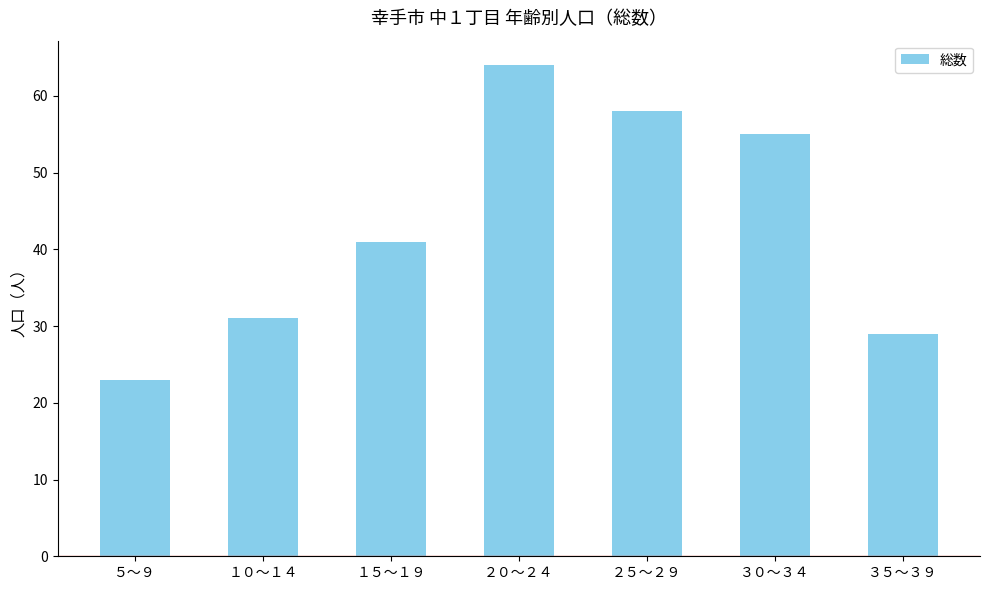

Are the bars horizontal?

No